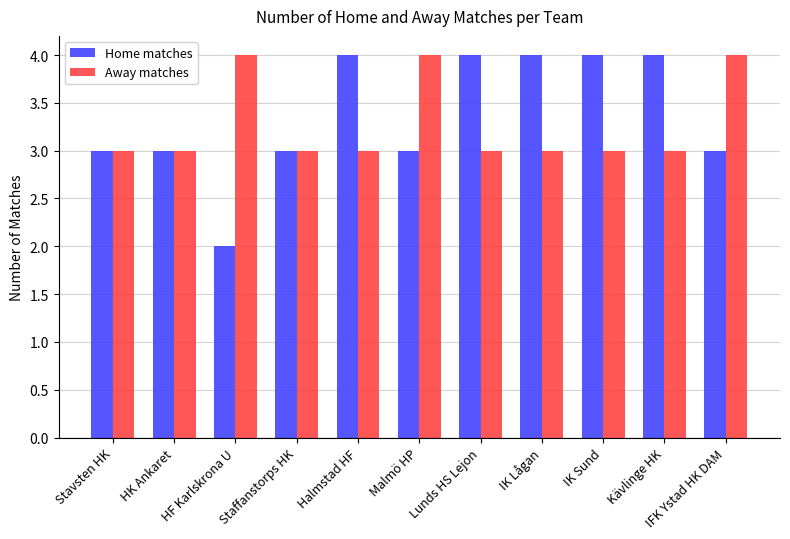

Which label corresponds to the smallest value in the chart?

HF Karlskrona U